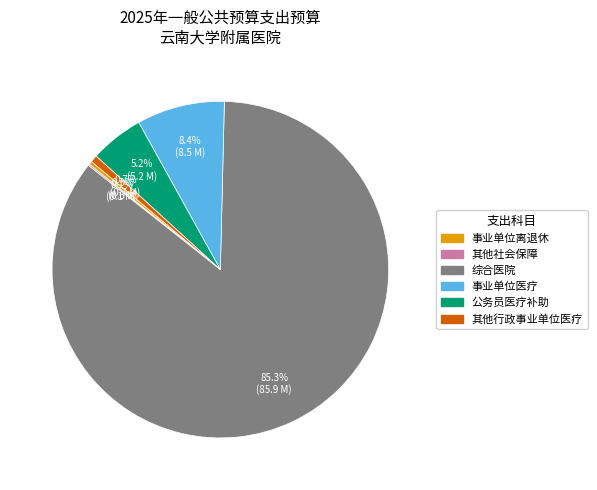

What is the total percentage of 事业单位离退休 and 其他行政事业单位医疗?

1.0%